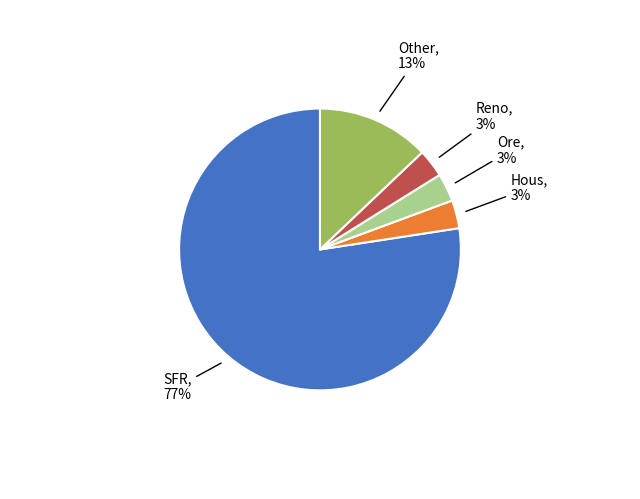

Is there any slice that represents more than half of the pie?

Yes